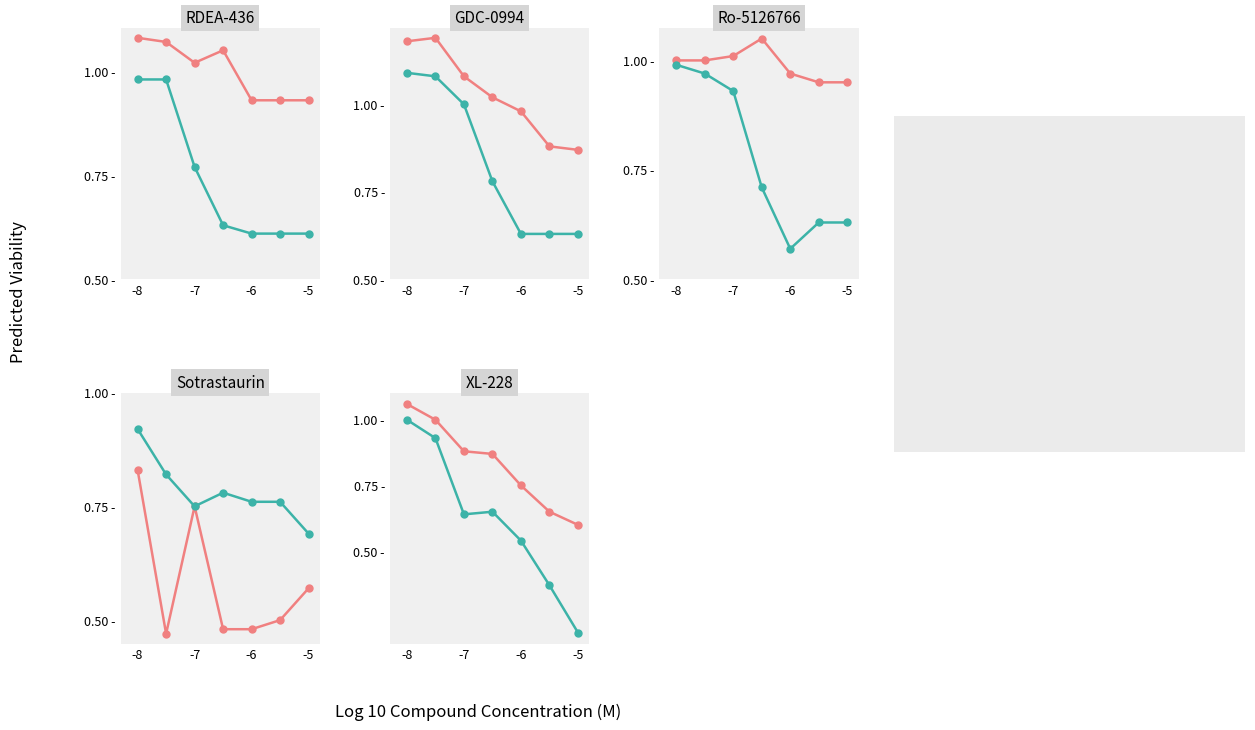

True or false: HCC1806
breast_ductal_carcinoma
ERneg_HER2neg and BT-474
breast_ductal_carcinoma
ERpos_HER2pos intersect in this chart.

False